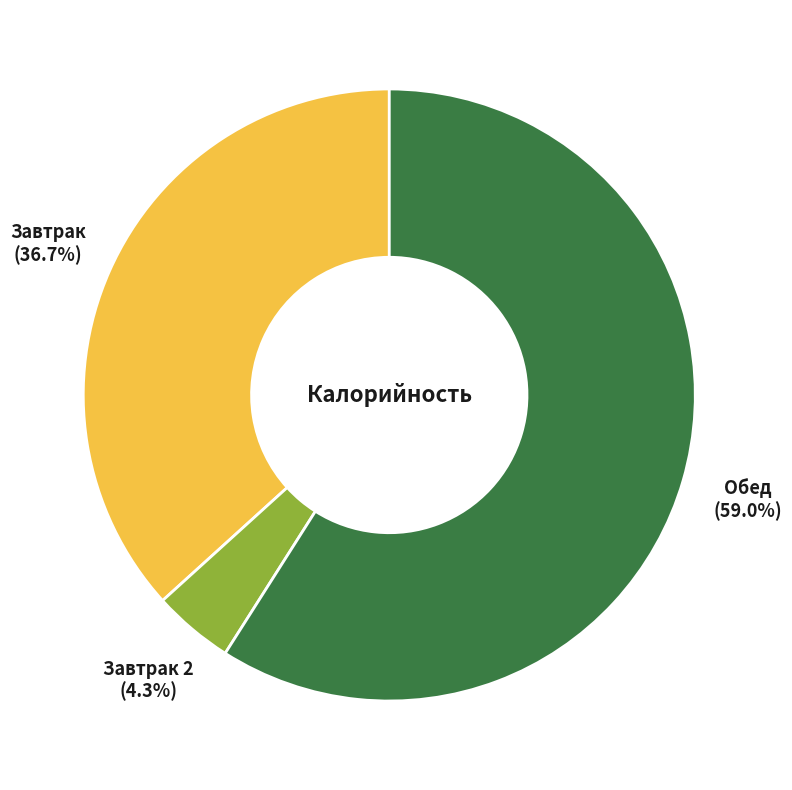

To the nearest percent, what is the average slice percentage?

33%